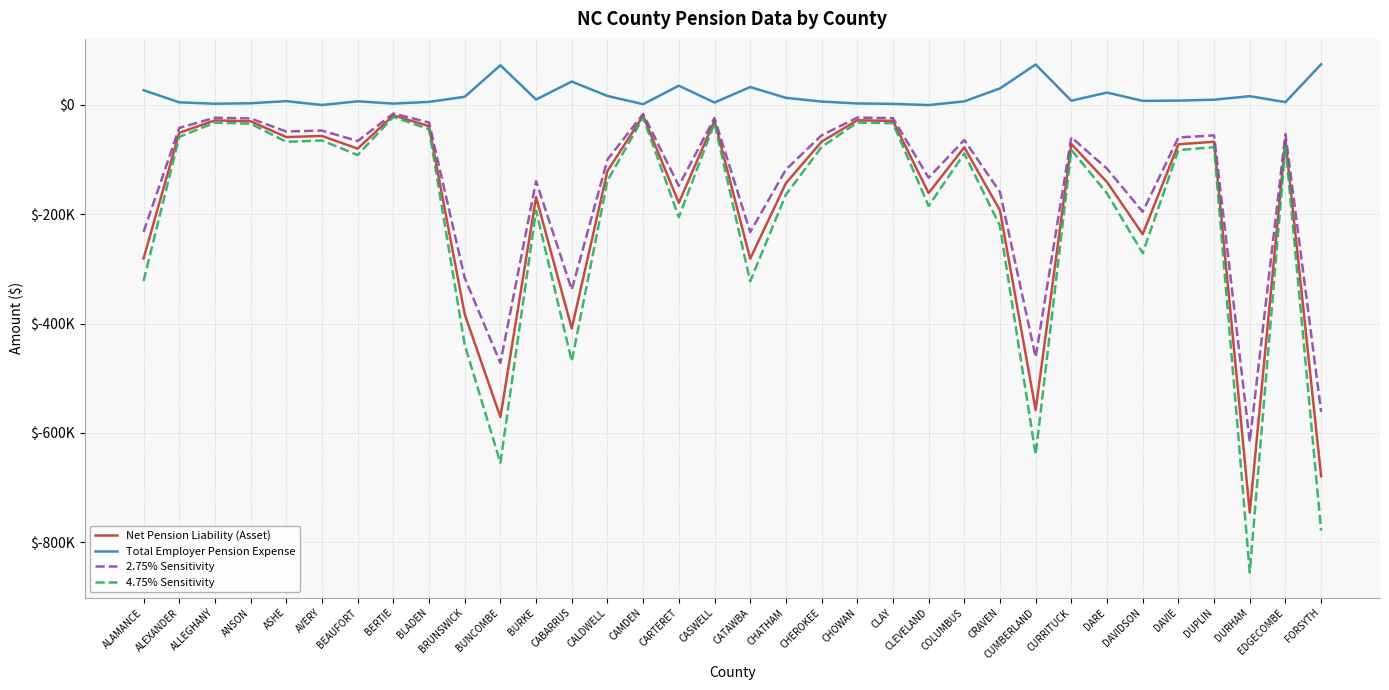

Which has a higher value, DARE or DURHAM?

DARE